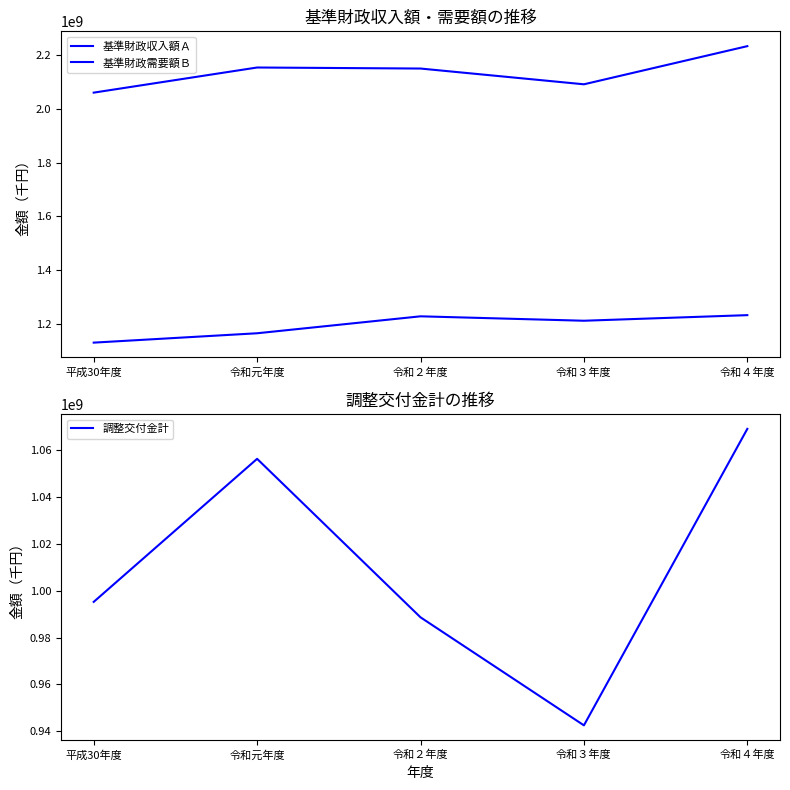

Where does the 基準財政需要額Ｂ series first go above 2148924968?

令和元年度